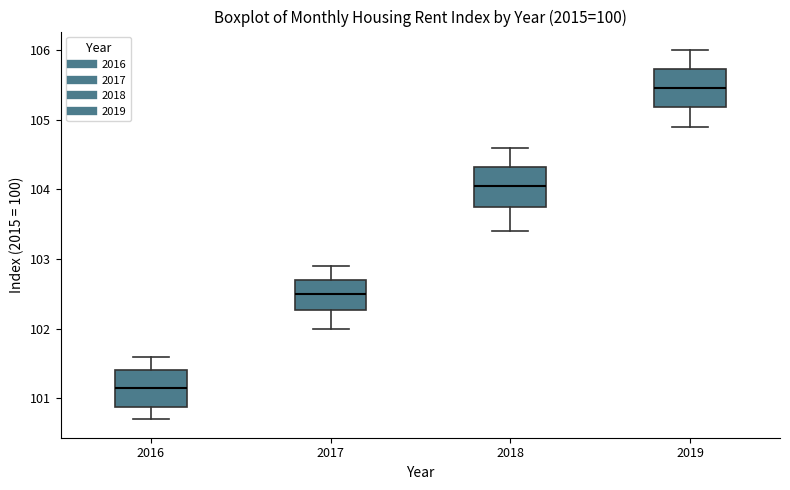

Reading left to right, transcribe this box plot: for each box, give where its median line is, the range the box spans, and where its two whiskers end, as read against the y-axis. The values are not printed on the chart, so give them approximately, as read against the axis.

2016: median 101.2, box 100.9 to 101.4, whiskers 100.7 to 101.6
2017: median 102.5, box 102.3 to 102.7, whiskers 102.0 to 102.9
2018: median 104.1, box 103.8 to 104.3, whiskers 103.4 to 104.6
2019: median 105.5, box 105.2 to 105.7, whiskers 104.9 to 106.0